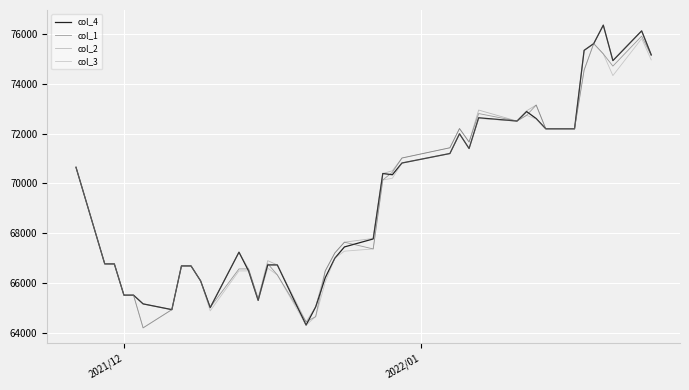

What is the minimum value shown in the chart?

64220